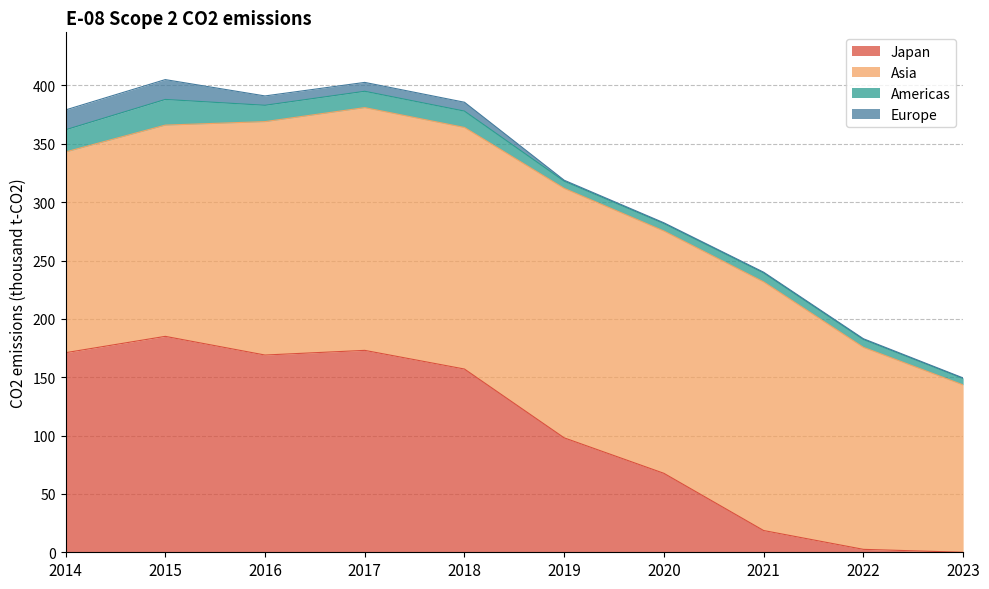

What is the difference between the highest and lowest values at 2019?

212.9